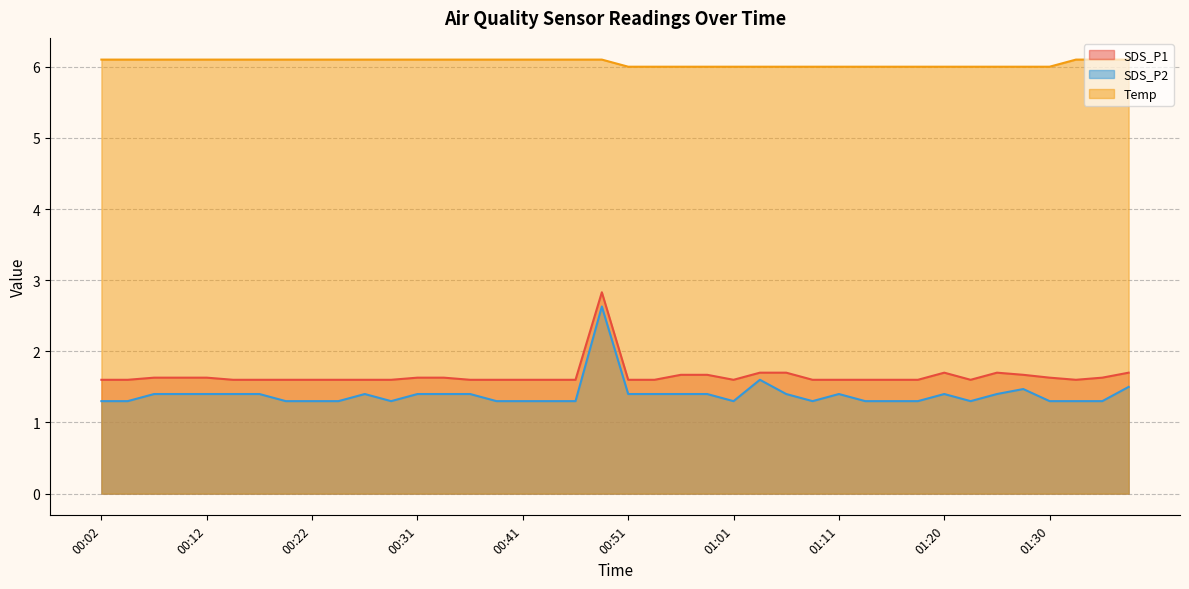

True or false: SDS_P1 and Temp intersect in this chart.

False